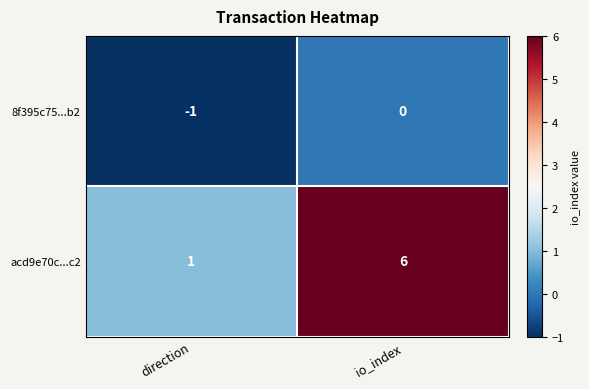

Is it true that acd9e70c...c2 equals 6 at io_index?

True